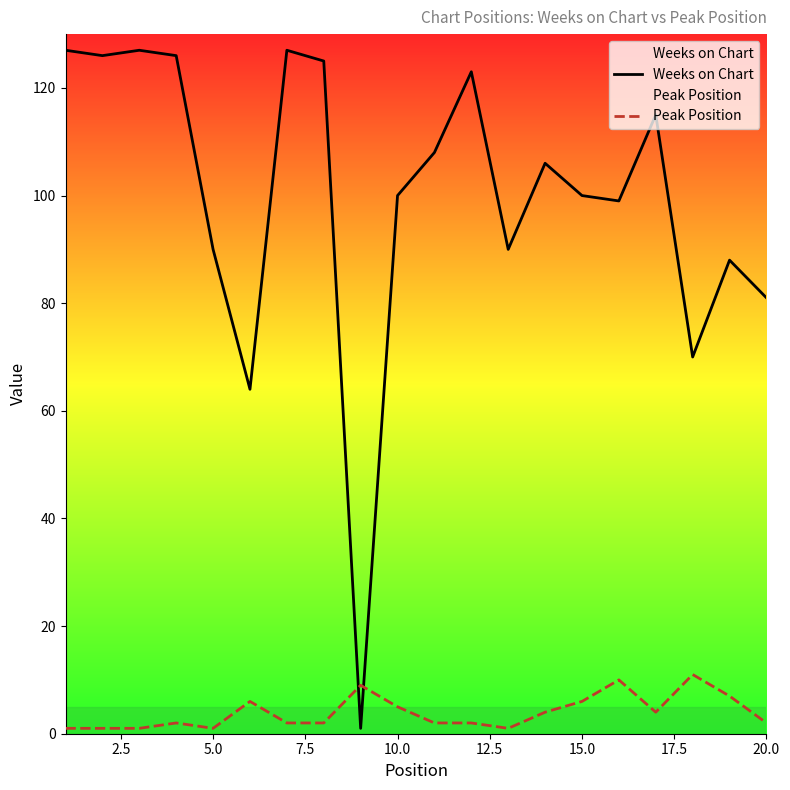

Which series has the largest range (max minus min)?

Weeks on Chart